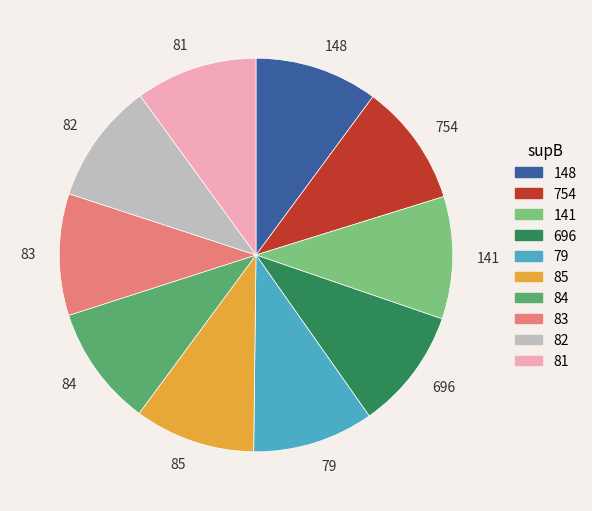

Is there any slice that represents more than half of the pie?

No